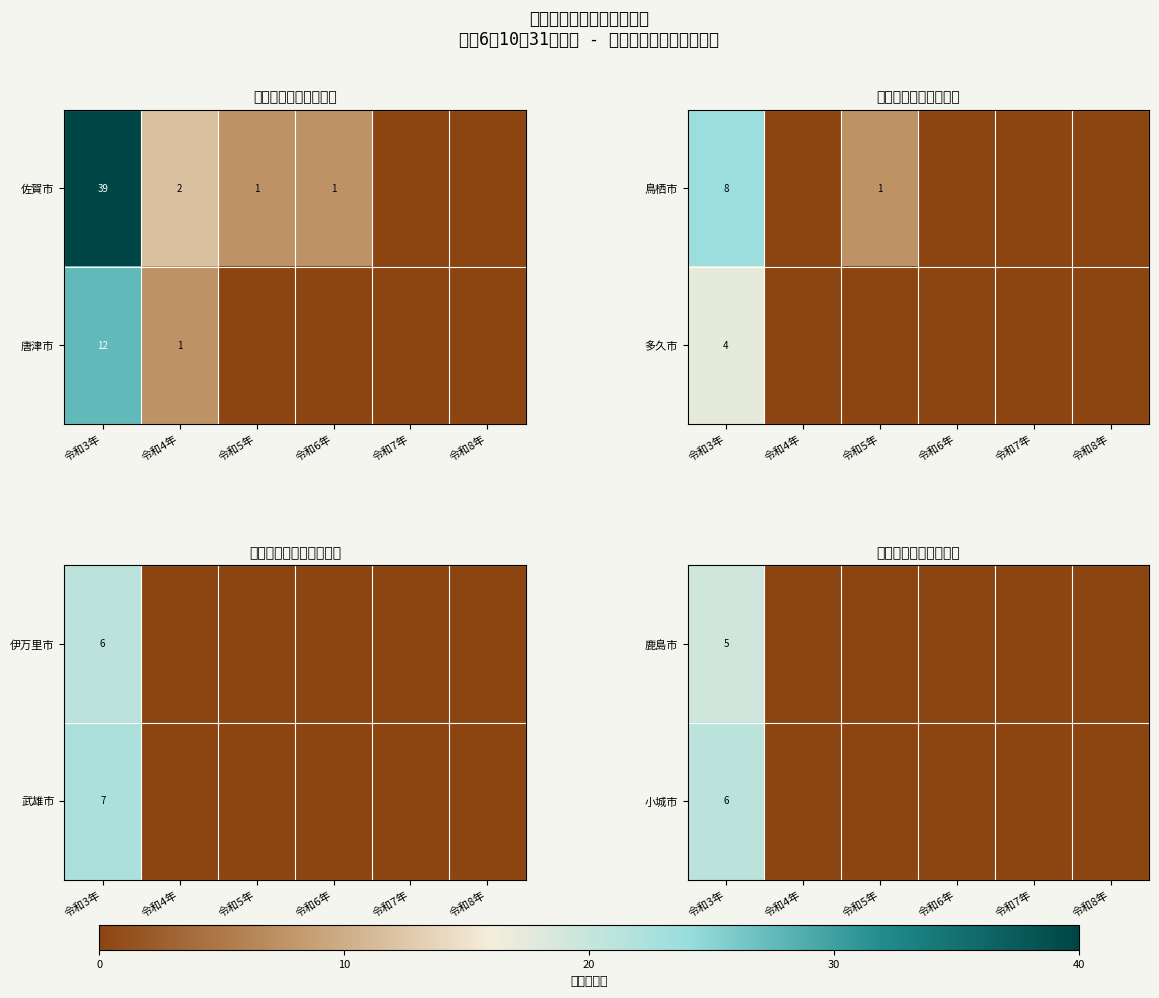

True or false: 鹿島市 has a value of 5 at 令和3年.

True